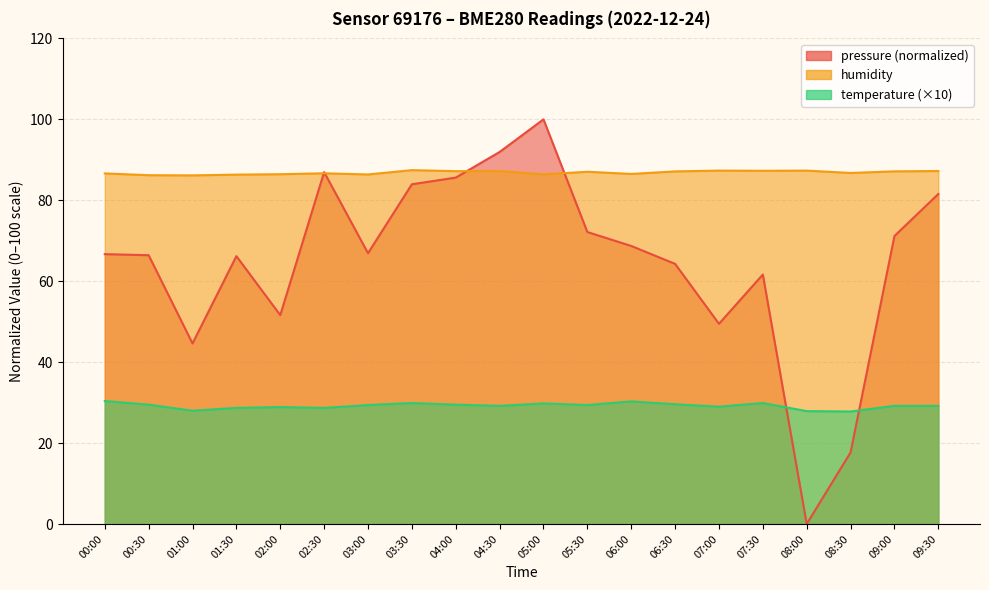

What is the value of the humidity point at the 14th from the left?

87.1